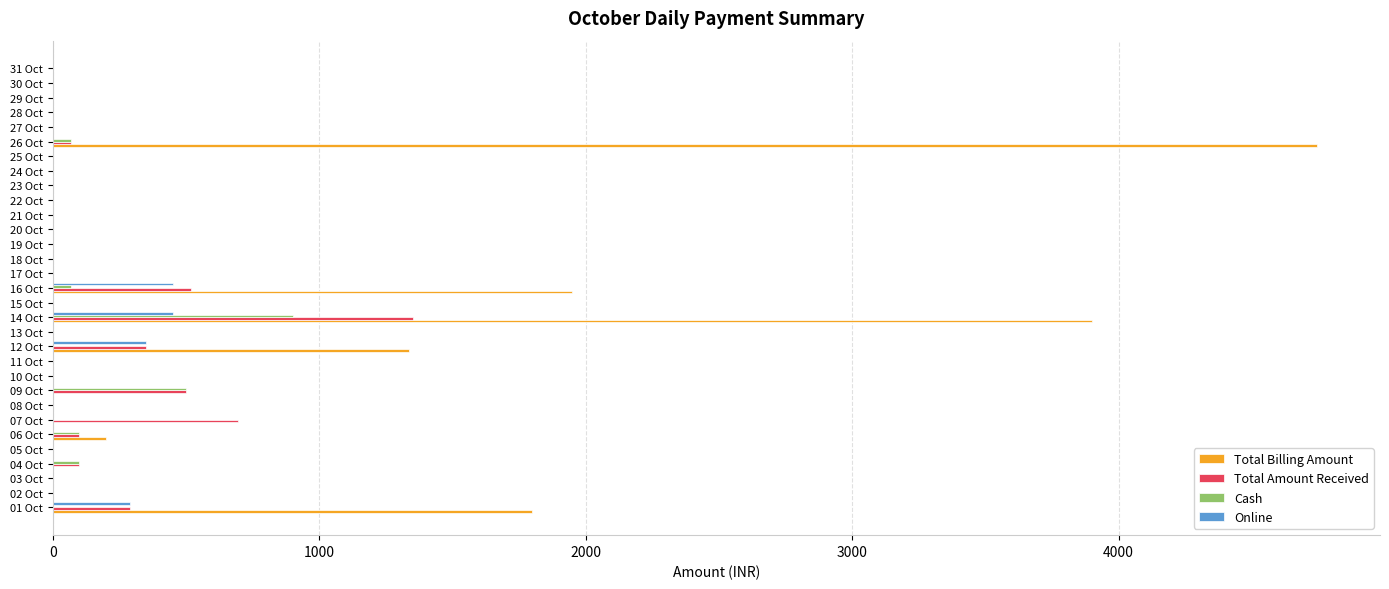

The value of Total Amount Received at 20 Oct is 0. True or false?

True